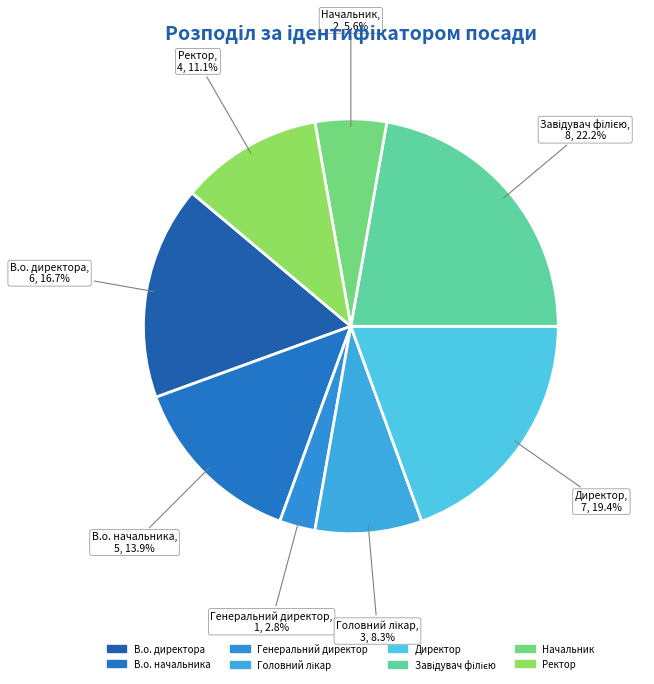

What percentage is the Начальник slice, to the nearest percent?

6%